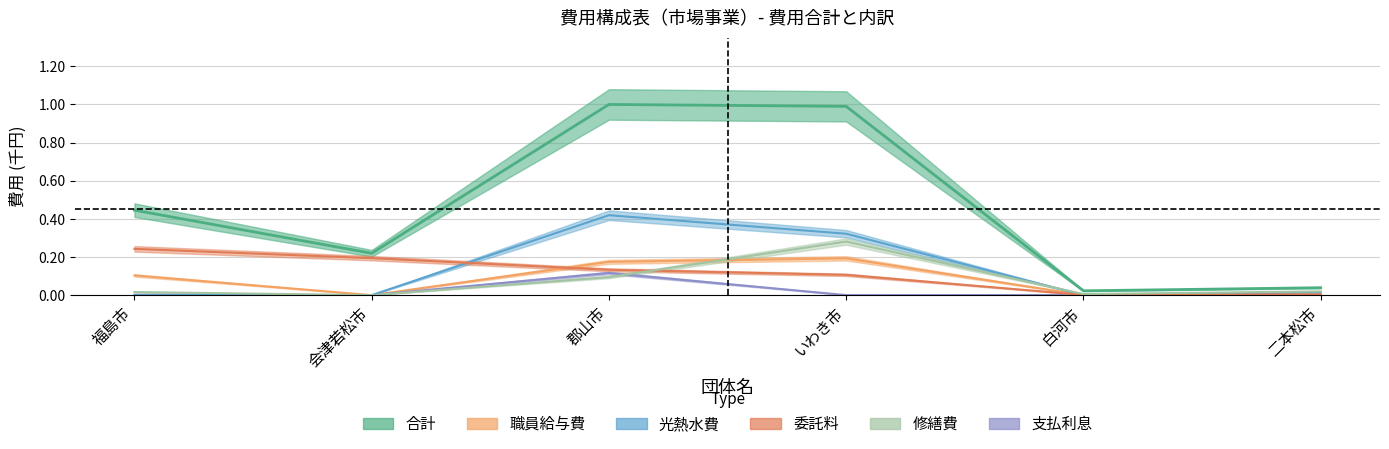

What position from the right is 福島市?

6